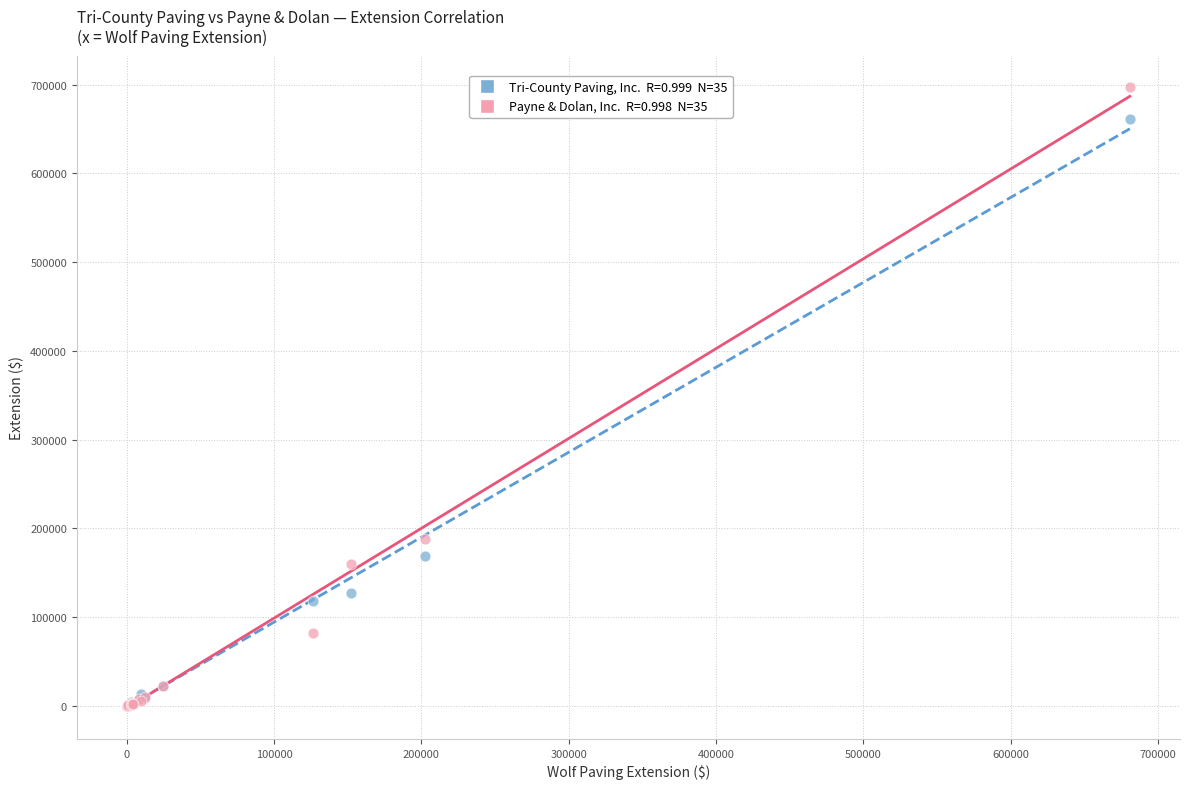

Across all series, what Y value is closest to 348818?

187567.5